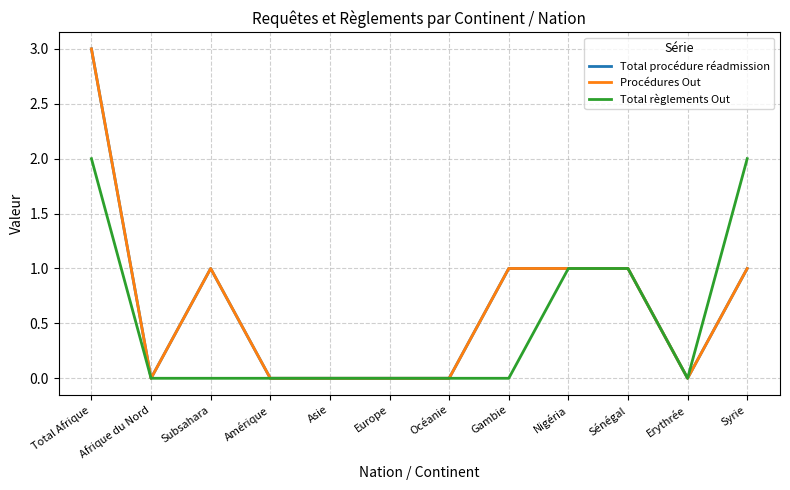

Does the chart display data point markers on the line(s)?

No